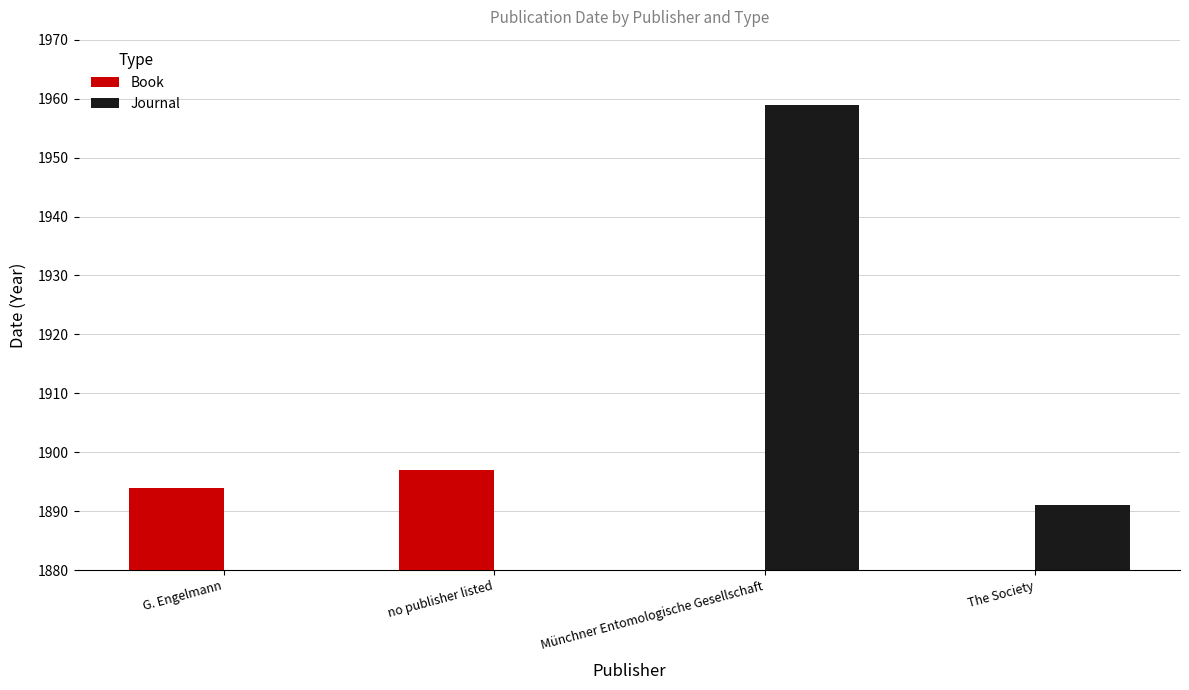

Reading right to left, list all the values displayed in this chart.

Book: 1897	1894
Journal: 1891	1959